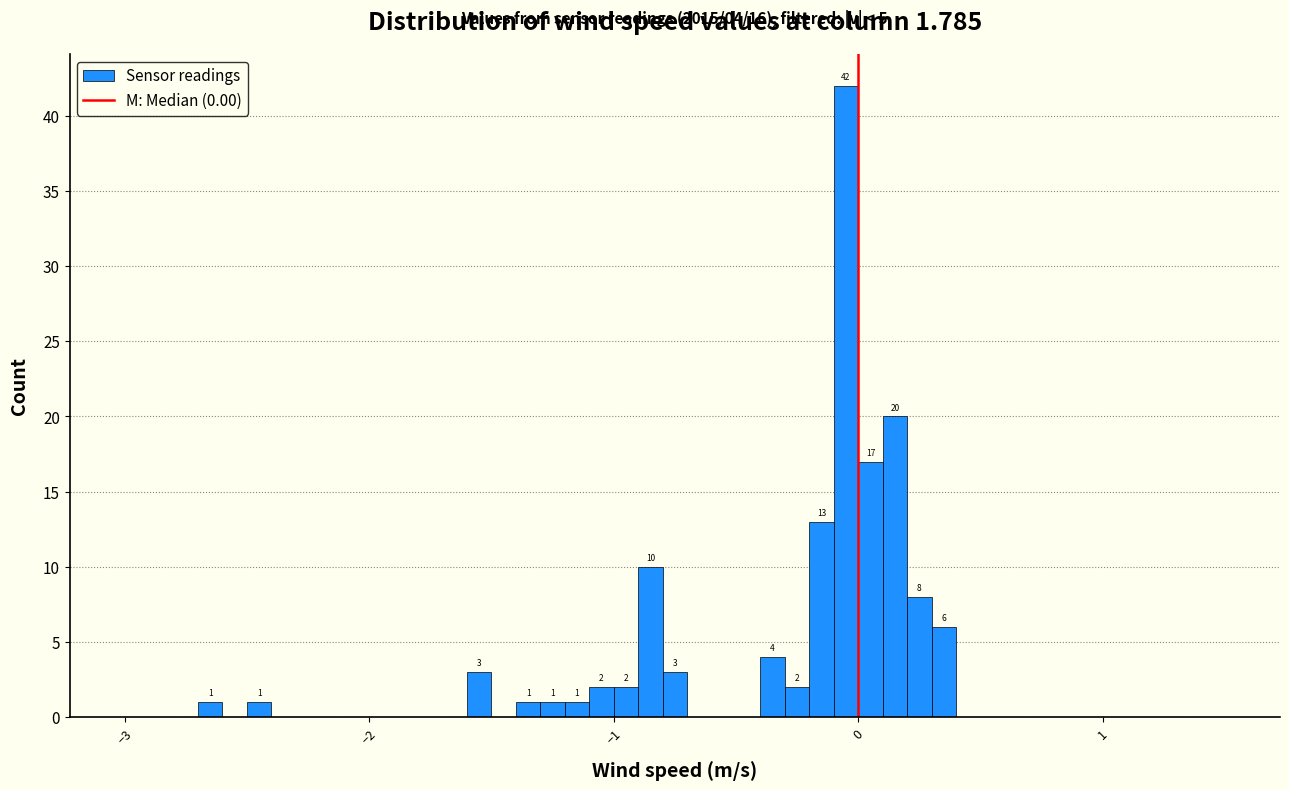

Around what value on the x-axis is the tallest bar? Give the approximate position of its centre, as read against the axis.

0.0